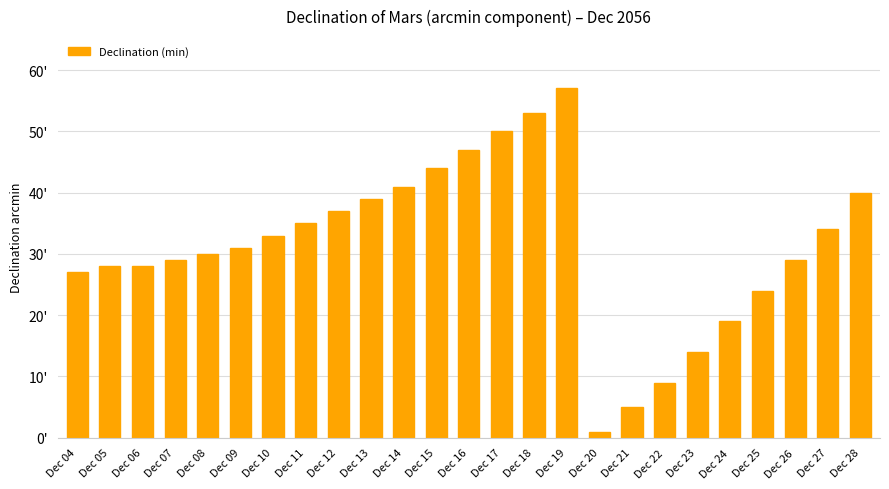

What is the minimum value shown in the chart?

1